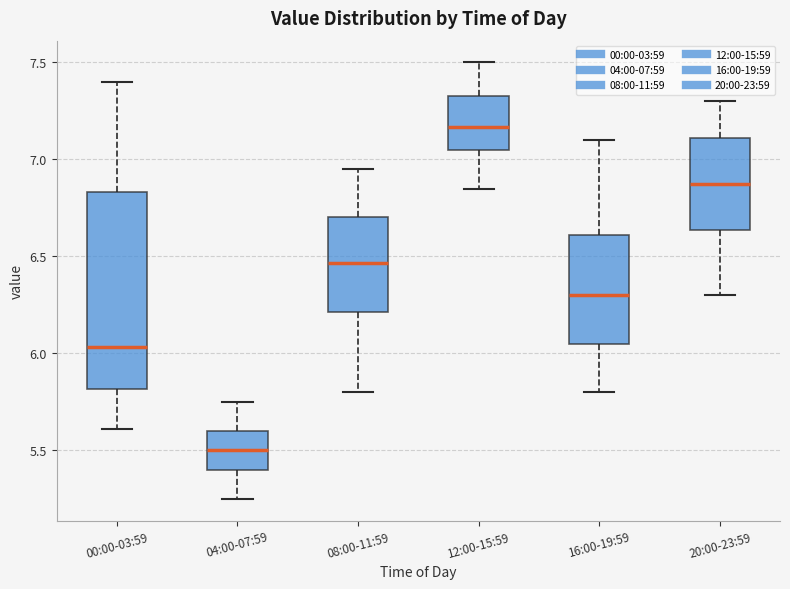

Where does the upper whisker of the box for 12:00-15:59 end on the y-axis? The values are not printed on the chart, so give them approximately, as read against the axis.

7.50